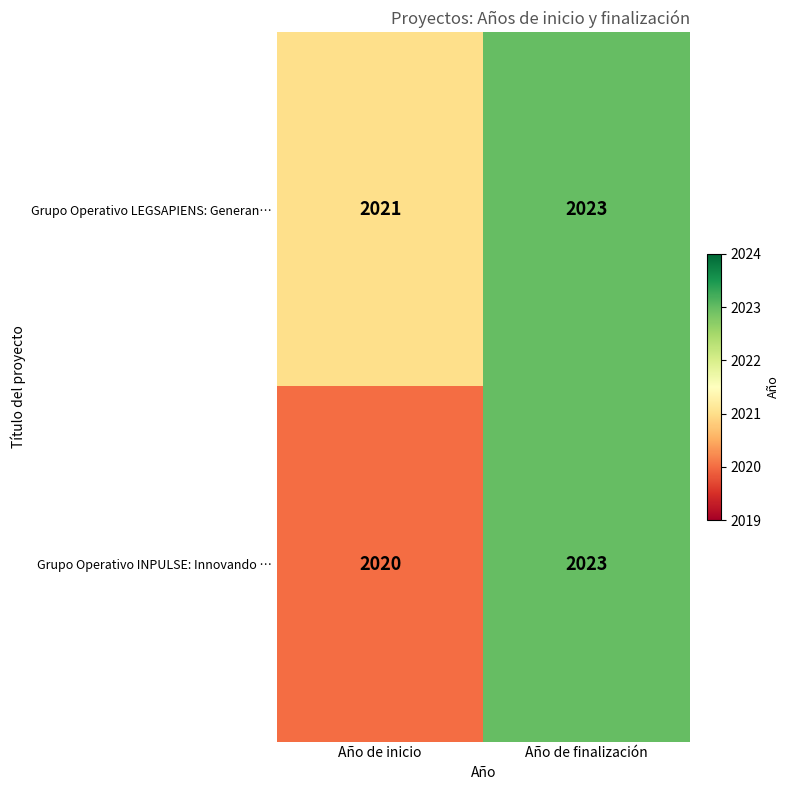

What is the maximum value shown in the chart?

2023